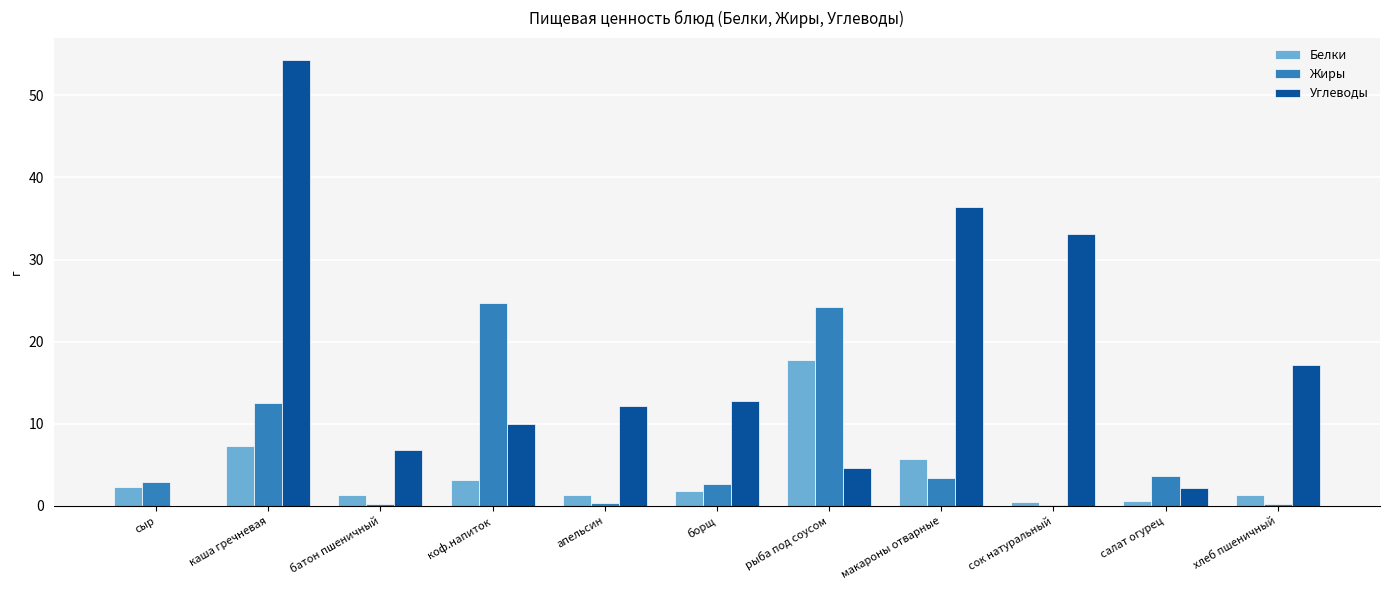

Between апельсин and макароны отварные, which series saw the biggest shift?

Углеводы